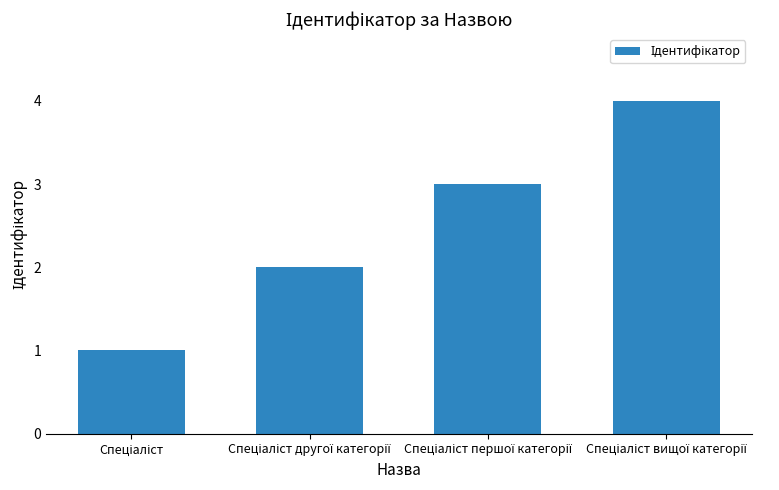

What is the sum of all values?

10